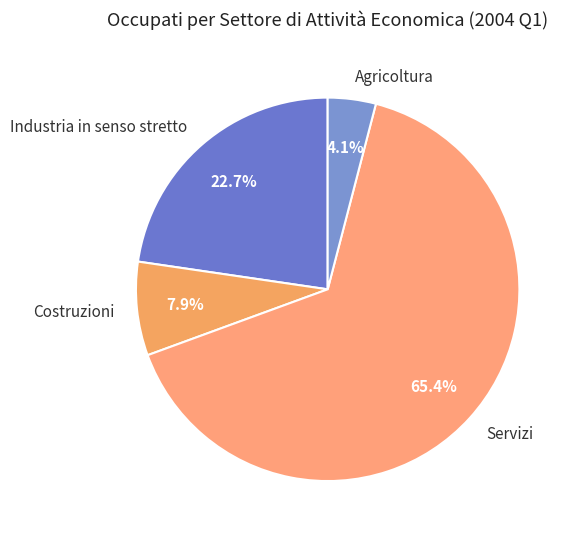

Which slice represents more than half of the pie?

Servizi